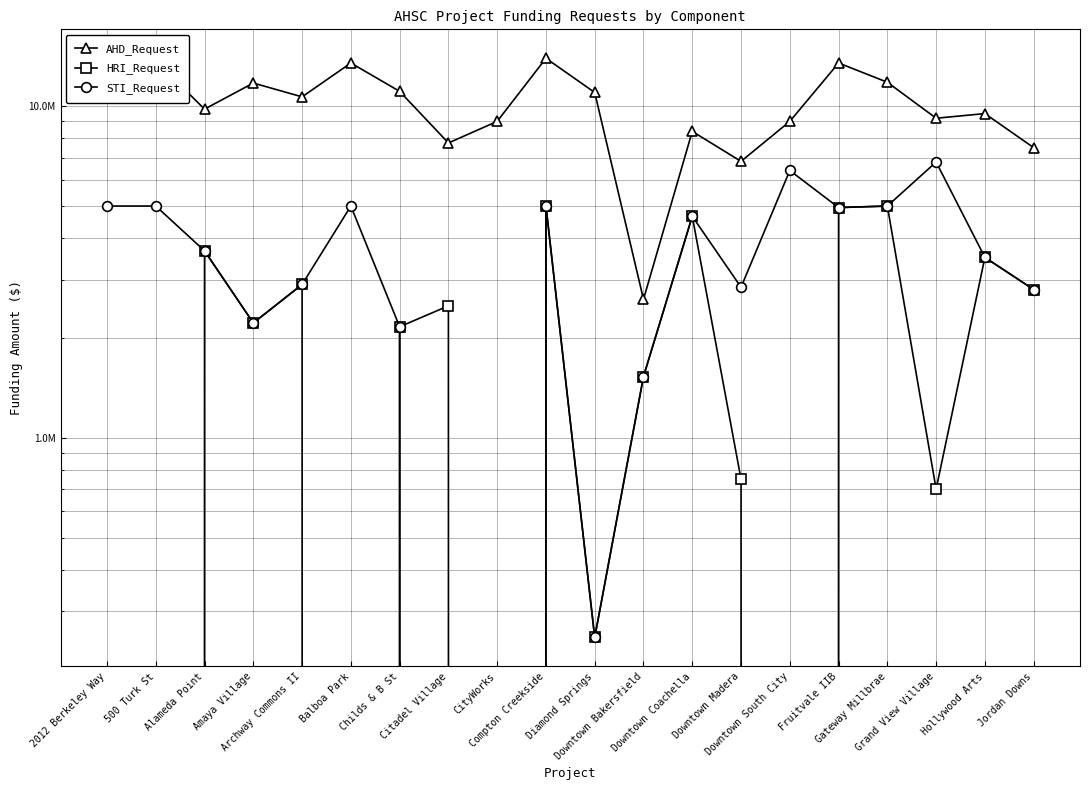

Rank the series by their maximum value, from highest to lowest.

AHD_Request, STI_Request, HRI_Request